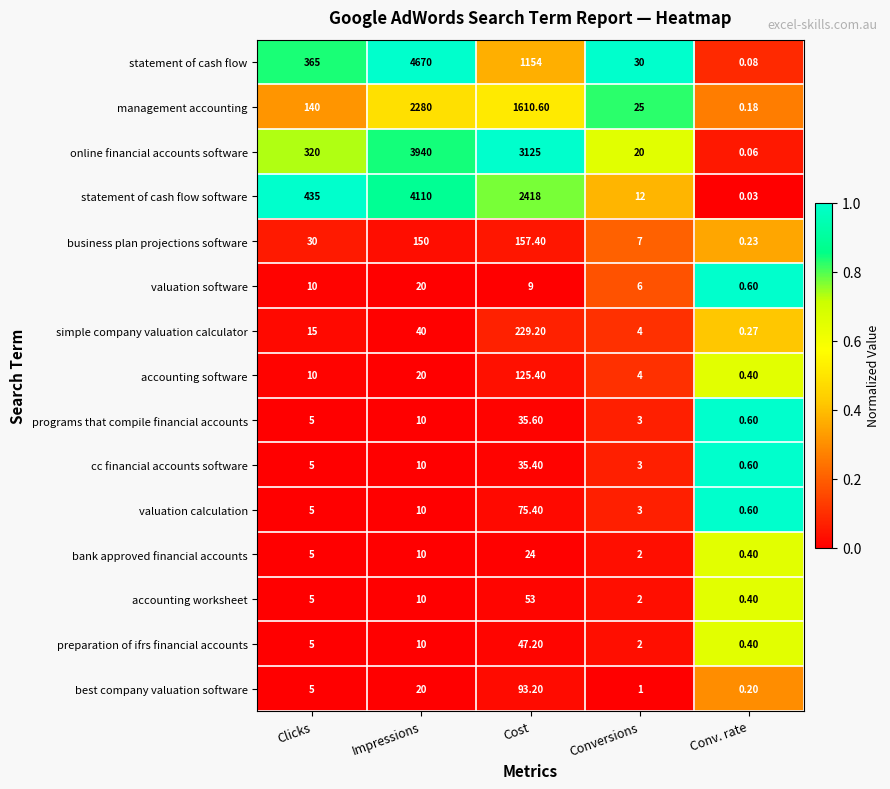

How many series are shown in this chart?

15